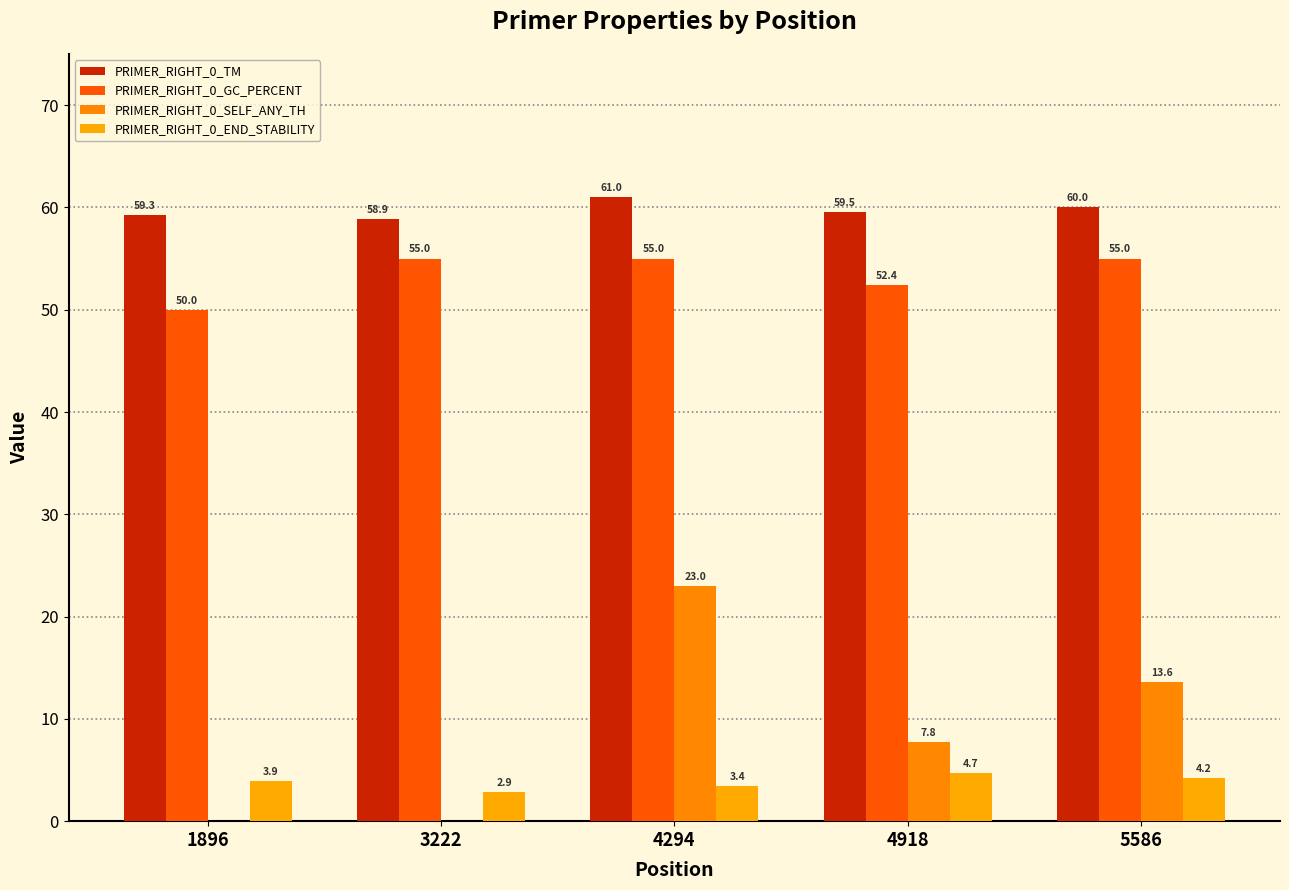

What is the average value of the PRIMER_RIGHT_0_GC_PERCENT series?

53.5